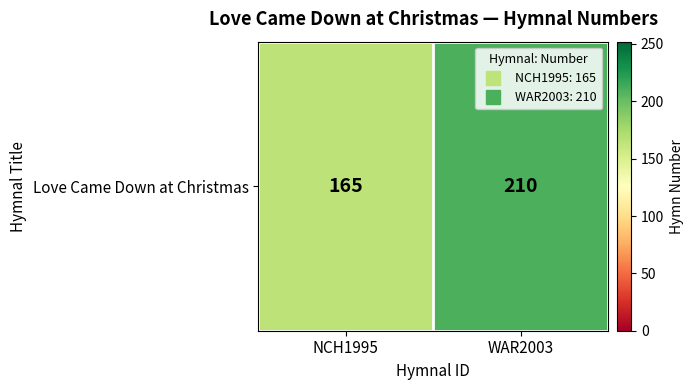

What is the smallest value displayed?

165